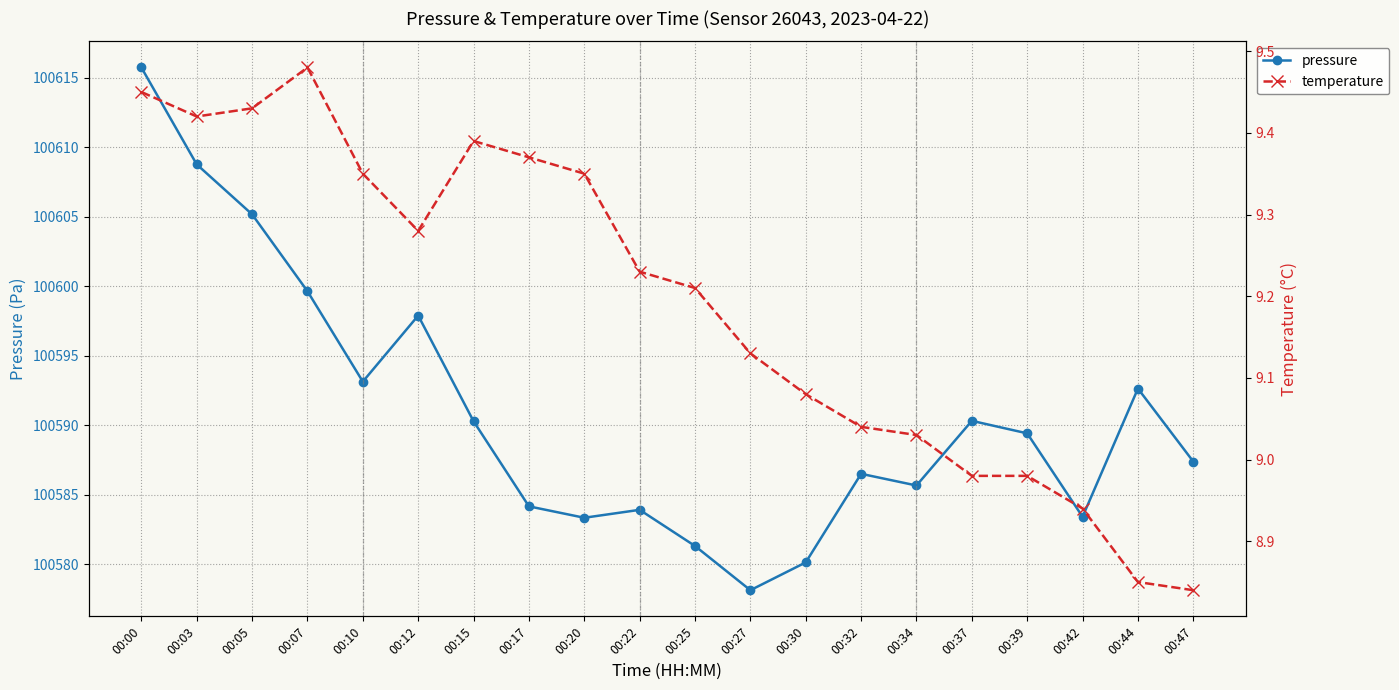

Does the chart display data point markers on the line(s)?

Yes